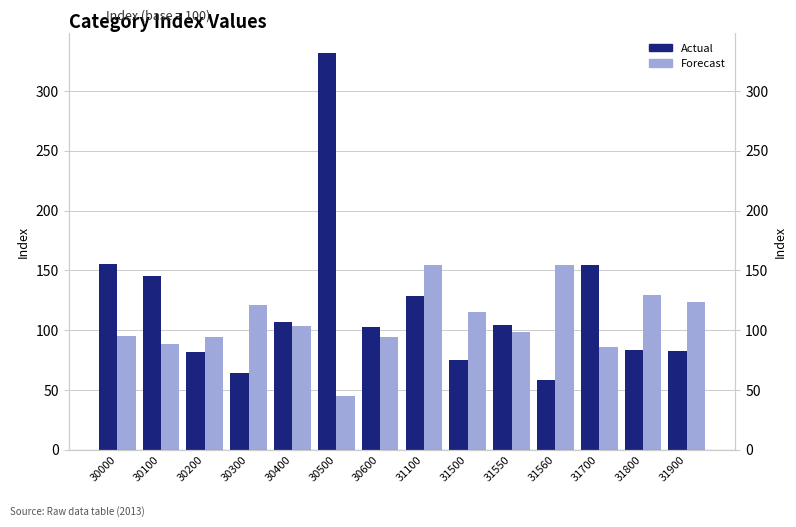

Rank the series by their maximum value, from highest to lowest.

Actual, Forecast